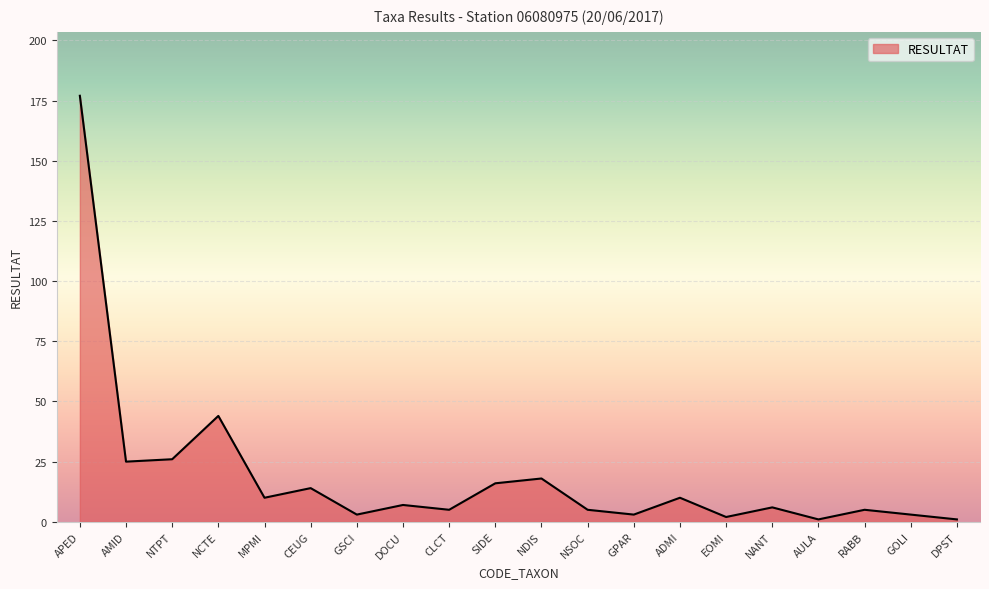

What position from the right is NSOC?

9